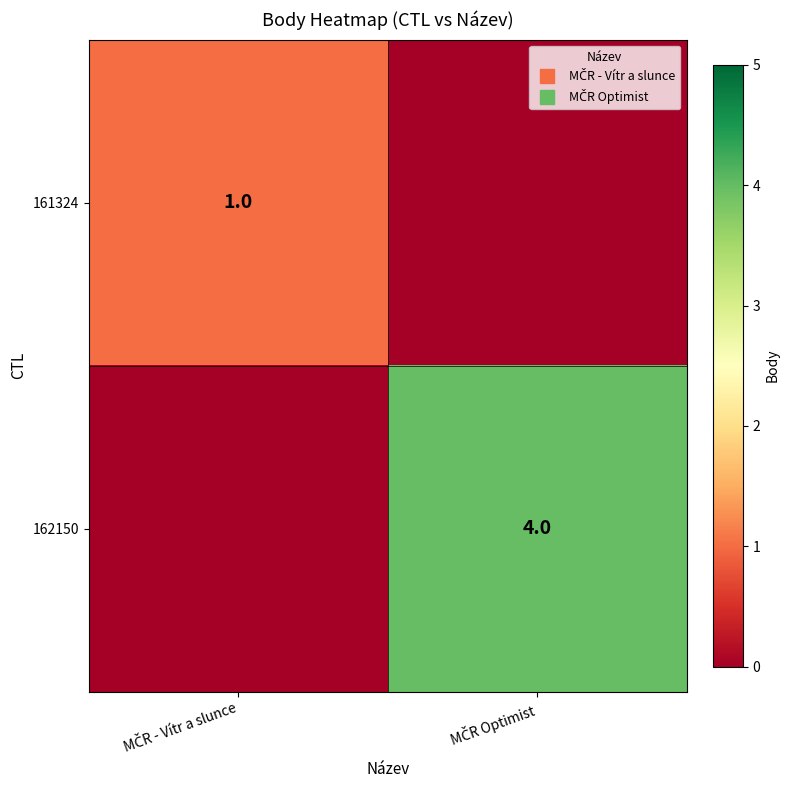

True or false: 162150 has a value of 6 at MČR Optimist.

False